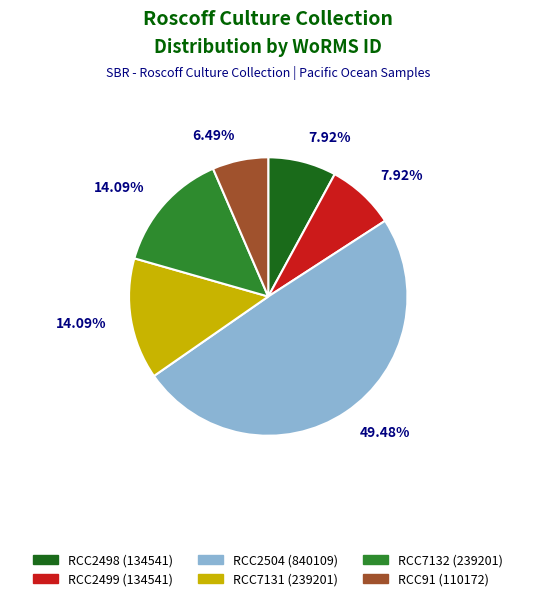

What is the smallest slice in the pie chart?

RCC91